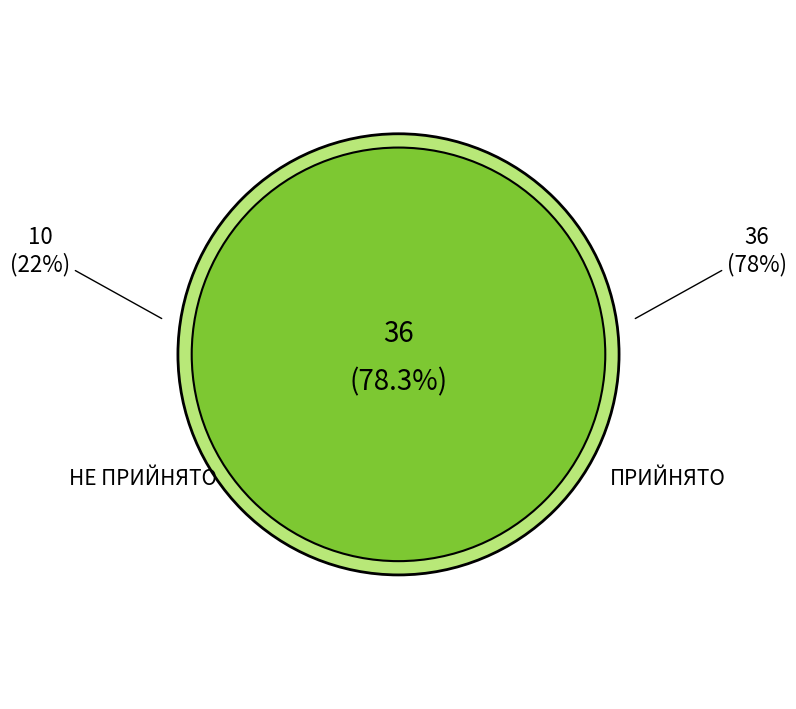

Count the number of slices in the pie.

2